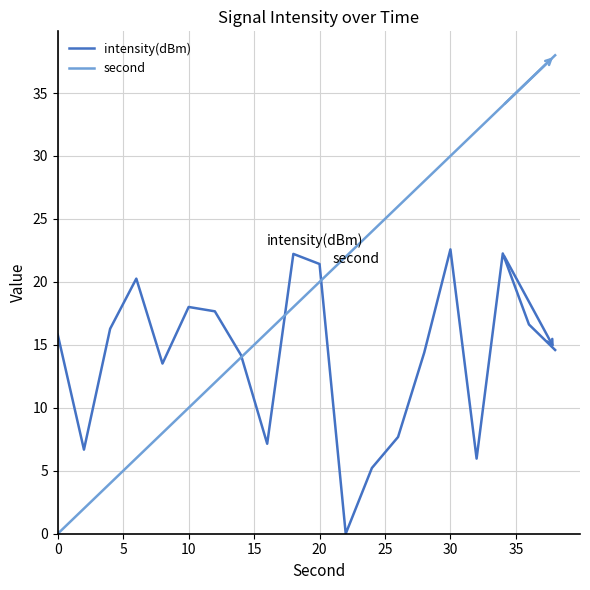

What is the highest value of the intensity(dBm) series?

22.6